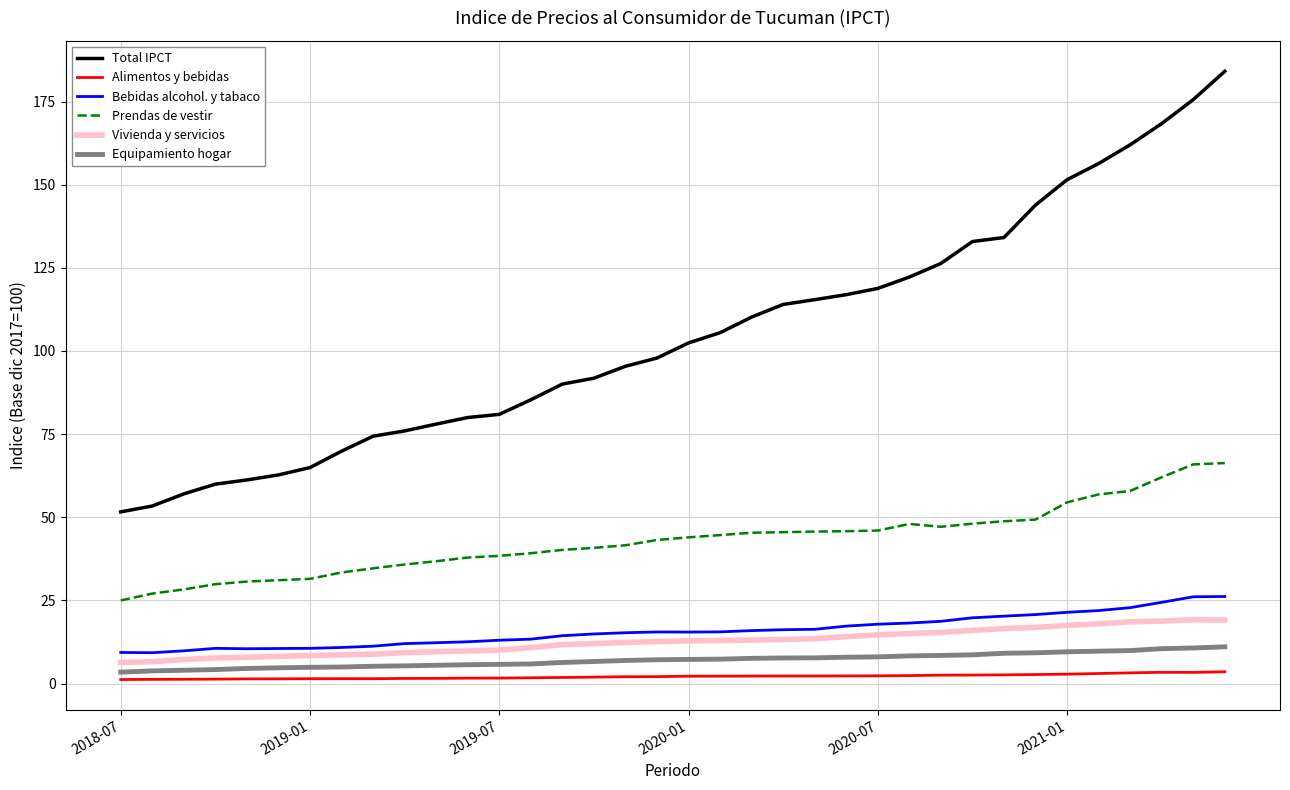

True or false: Total IPCT and Bebidas alcohol. y tabaco cross at least once.

False